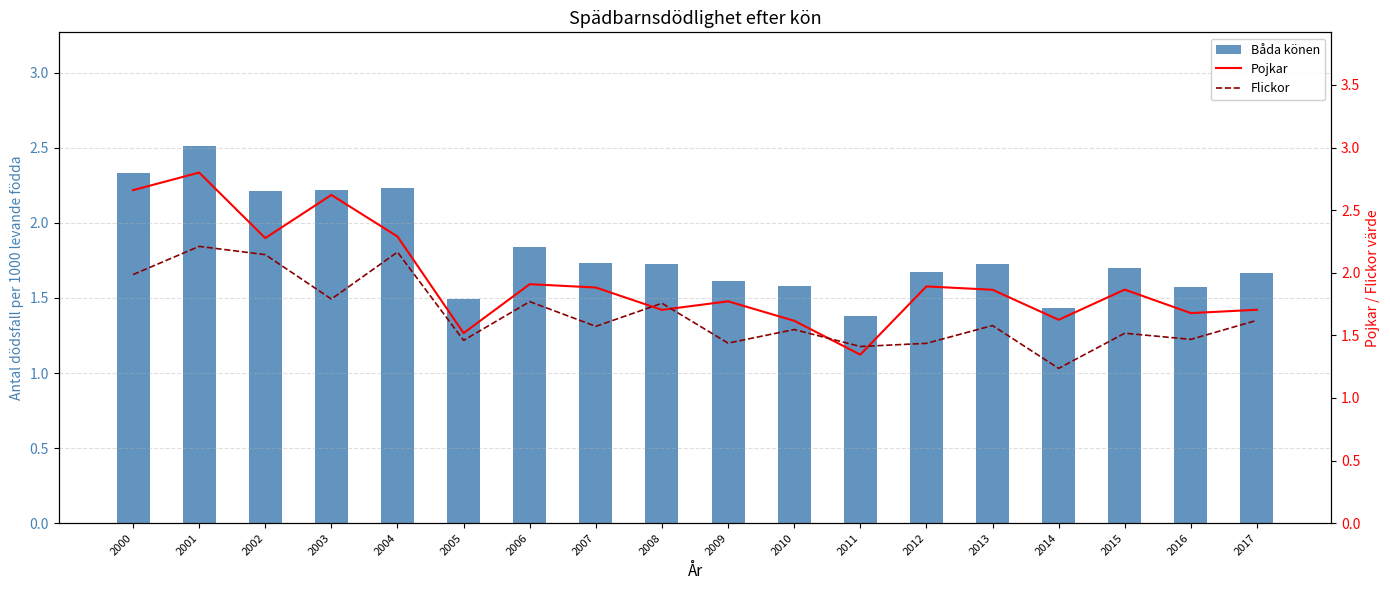

What is the difference between the Flickor values at 2006 and 2014?

0.5